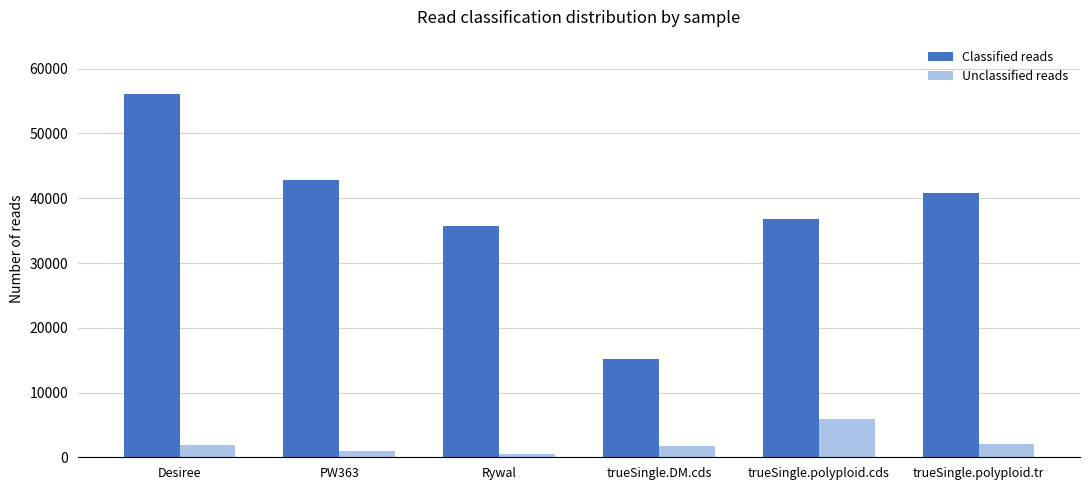

How many data points in Unclassified reads are less than 1866?

3